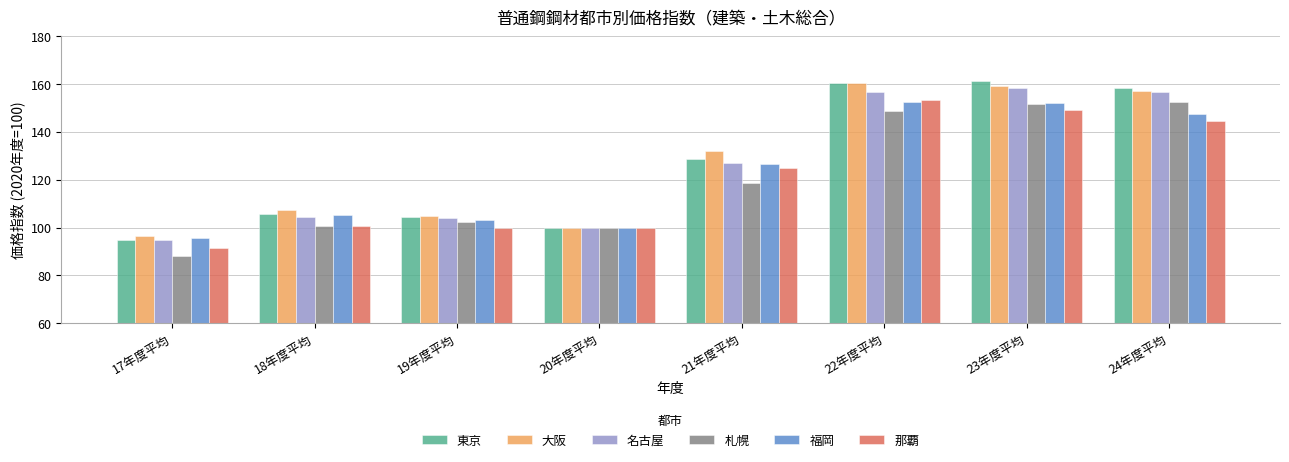

At which label does 札幌 reach its minimum?

17年度平均